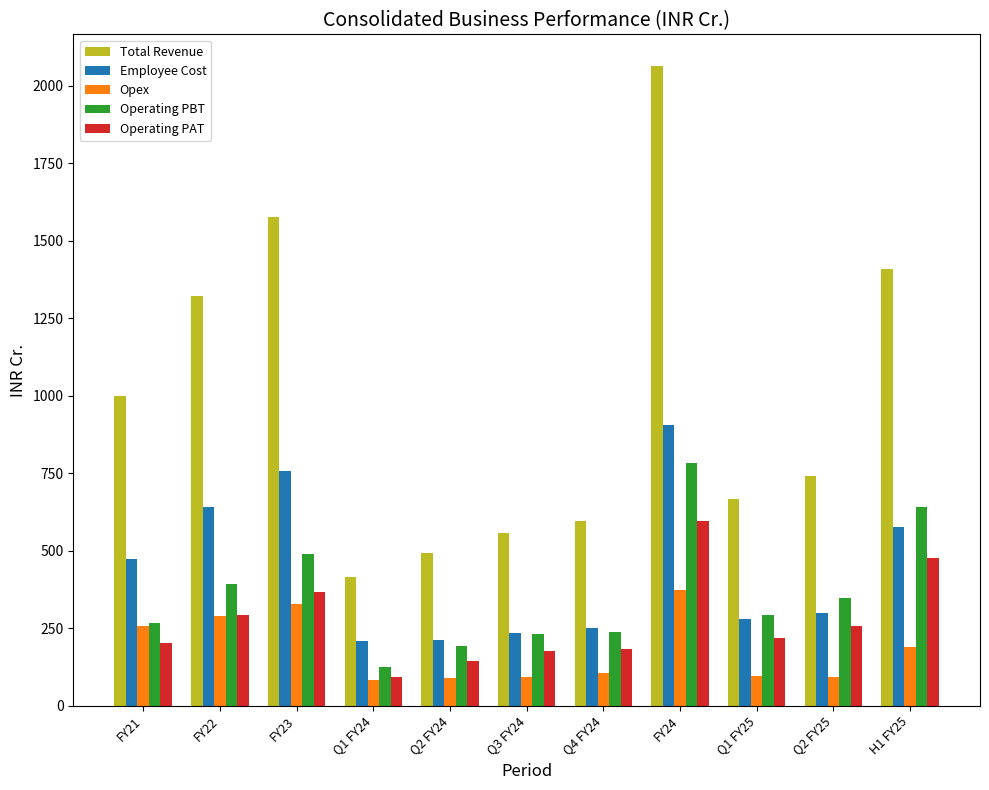

What are all the series names shown in the legend?

Total Revenue, Employee Cost, Opex, Operating PBT, Operating PAT